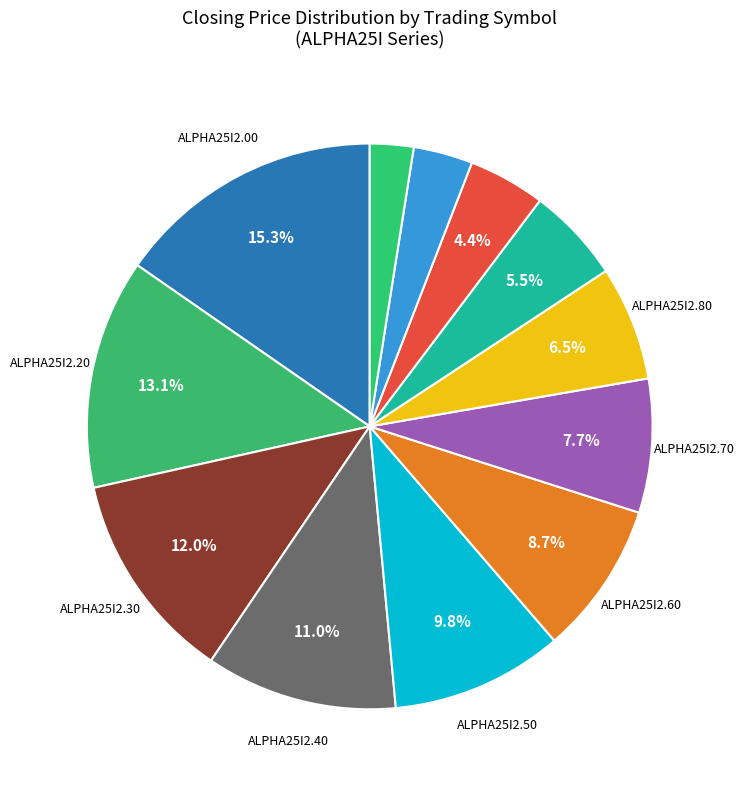

Count the number of slices in the pie.

12